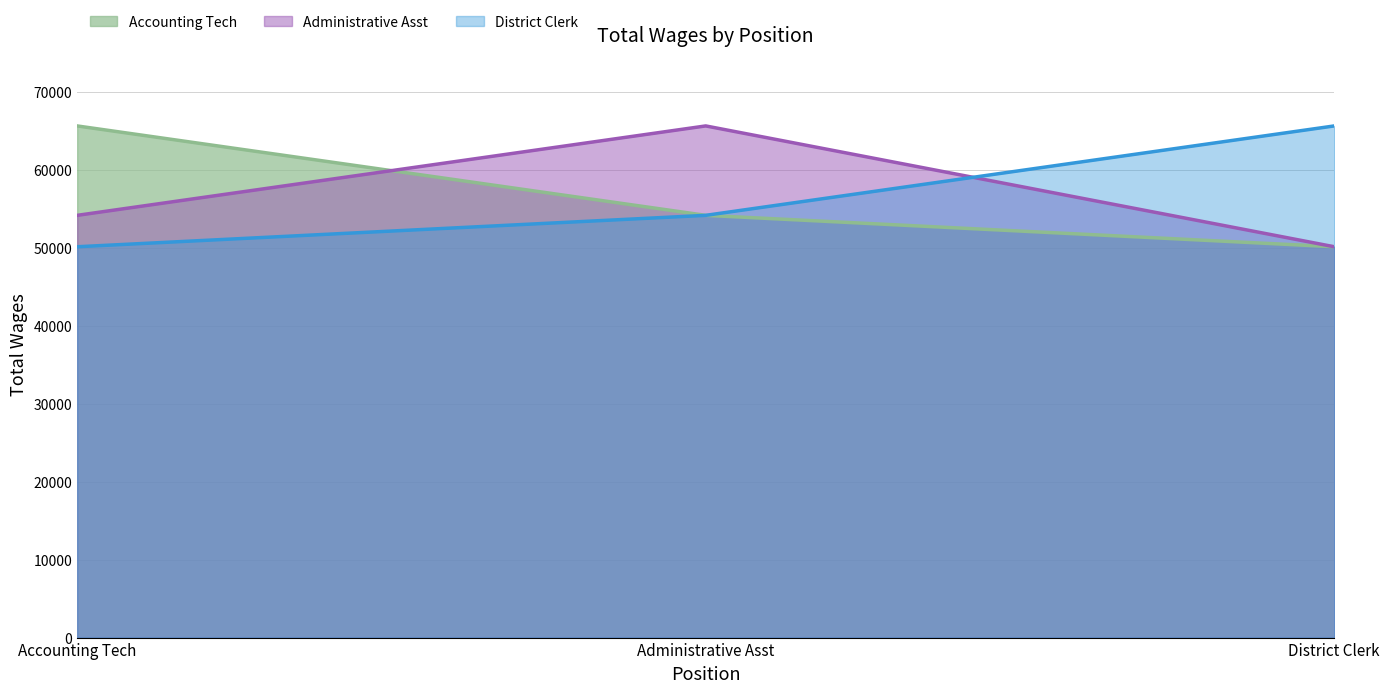

What is the label of the 3rd point from the right?

Accounting Tech